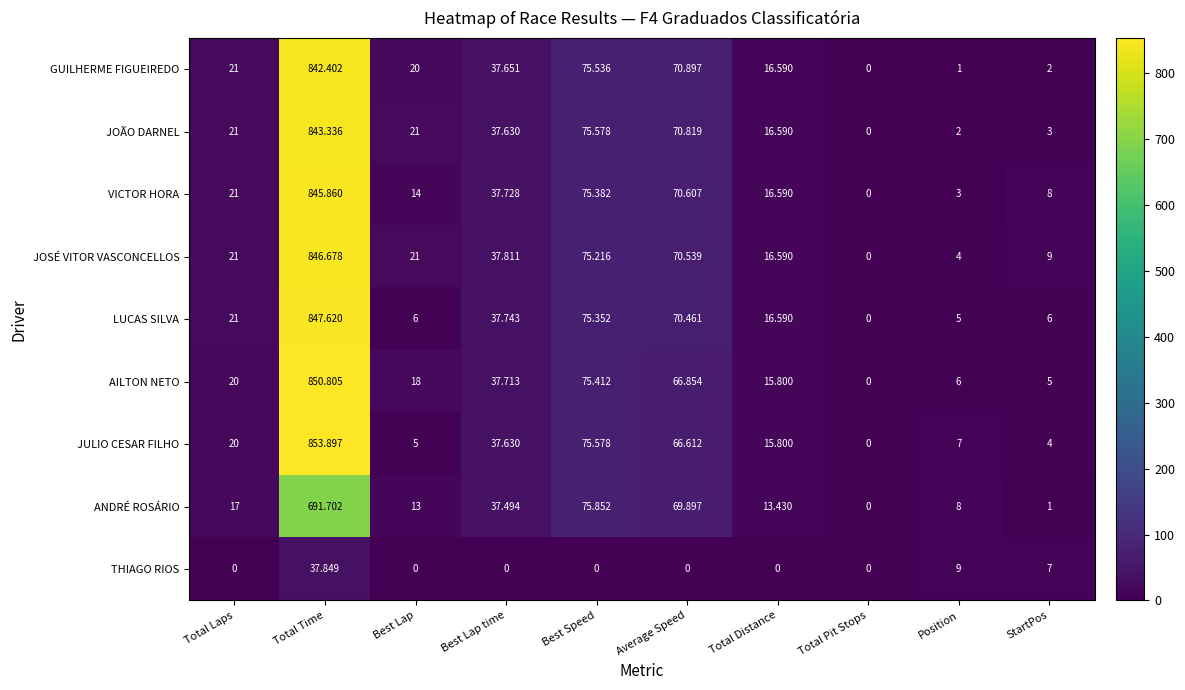

Which series has the widest spread of values?

JULIO CESAR FILHO